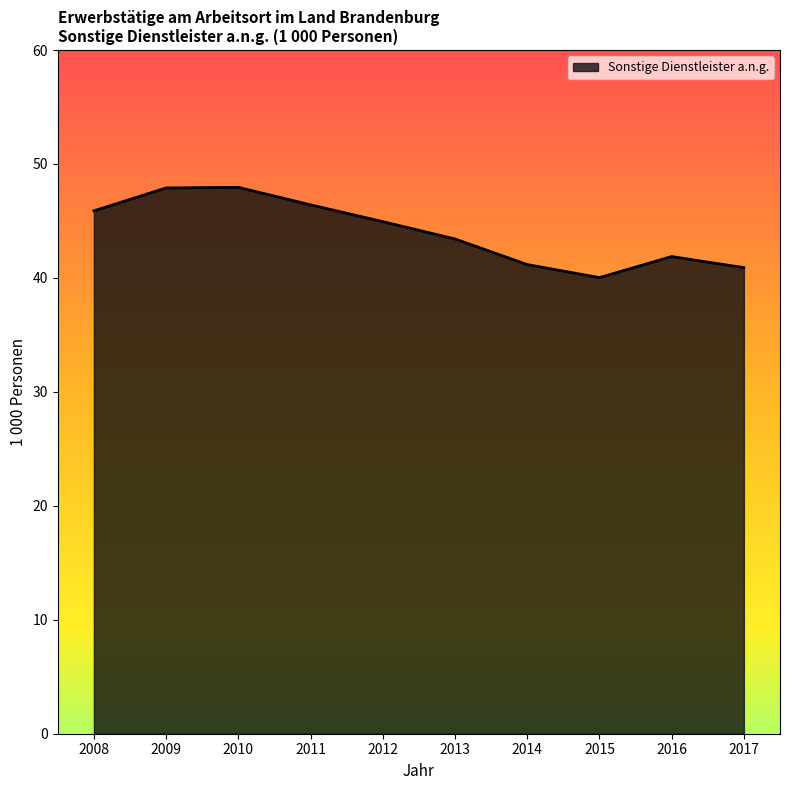

What is the change in value from 2013 to 2017?

-2.5